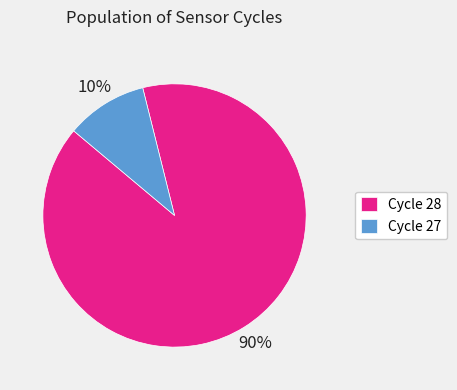

Which slice represents more than half of the pie?

Cycle 28